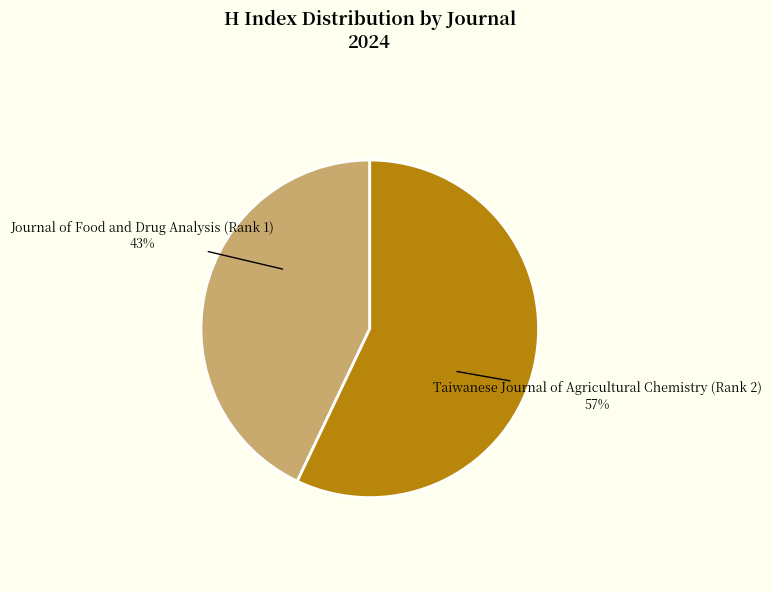

Is there any slice that represents more than half of the pie?

Yes